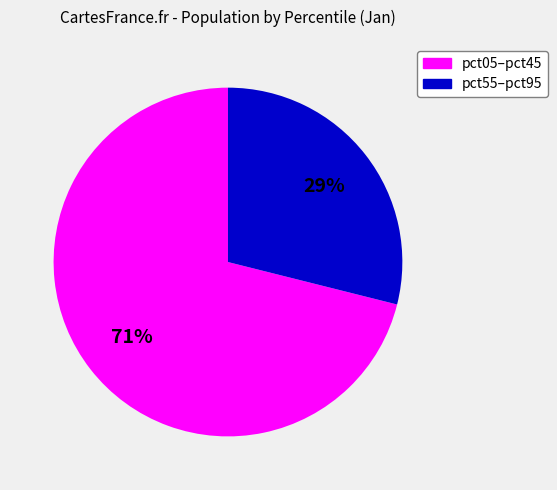

Count the number of slices in the pie.

2